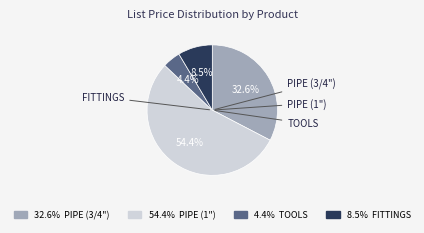

Is there a majority slice in this chart?

Yes